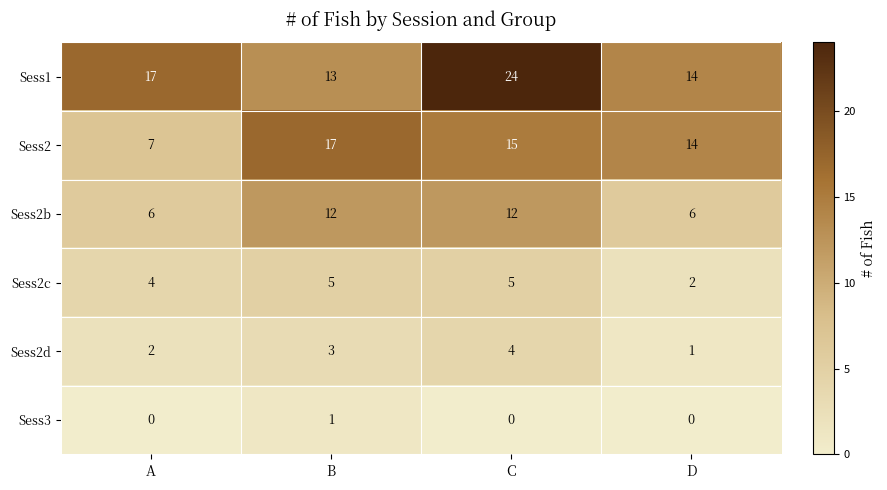

Reading left to right, transcribe all the data shown in this chart.

Sess1: A=17	B=13	C=24	D=14
Sess2: A=7	B=17	C=15	D=14
Sess2b: A=6	B=12	C=12	D=6
Sess2c: A=4	B=5	C=5	D=2
Sess2d: A=2	B=3	C=4	D=1
Sess3: A=0	B=1	C=0	D=0